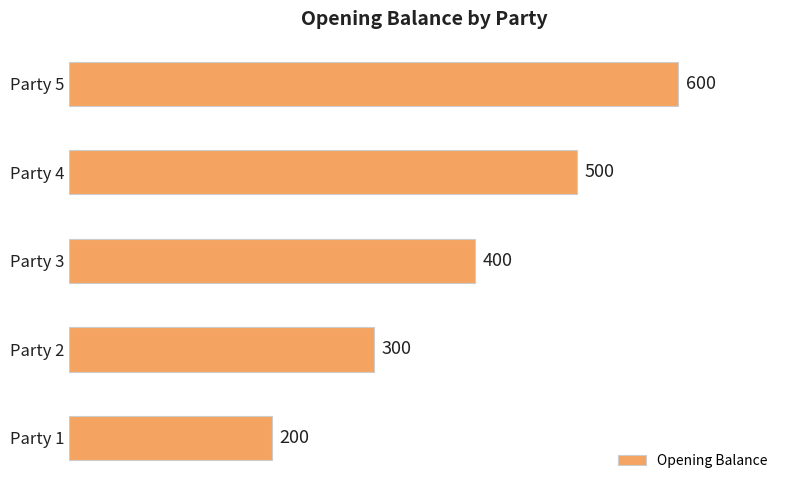

What is the greatest value displayed?

600